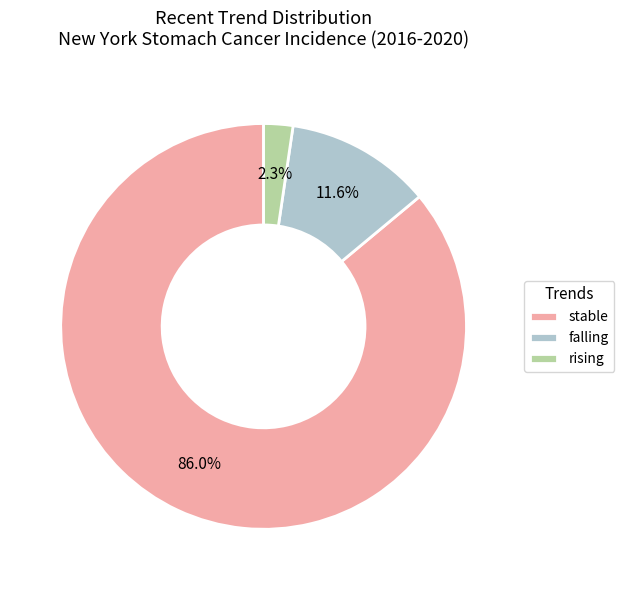

The stable slice represents 94% of the pie. True or false?

False